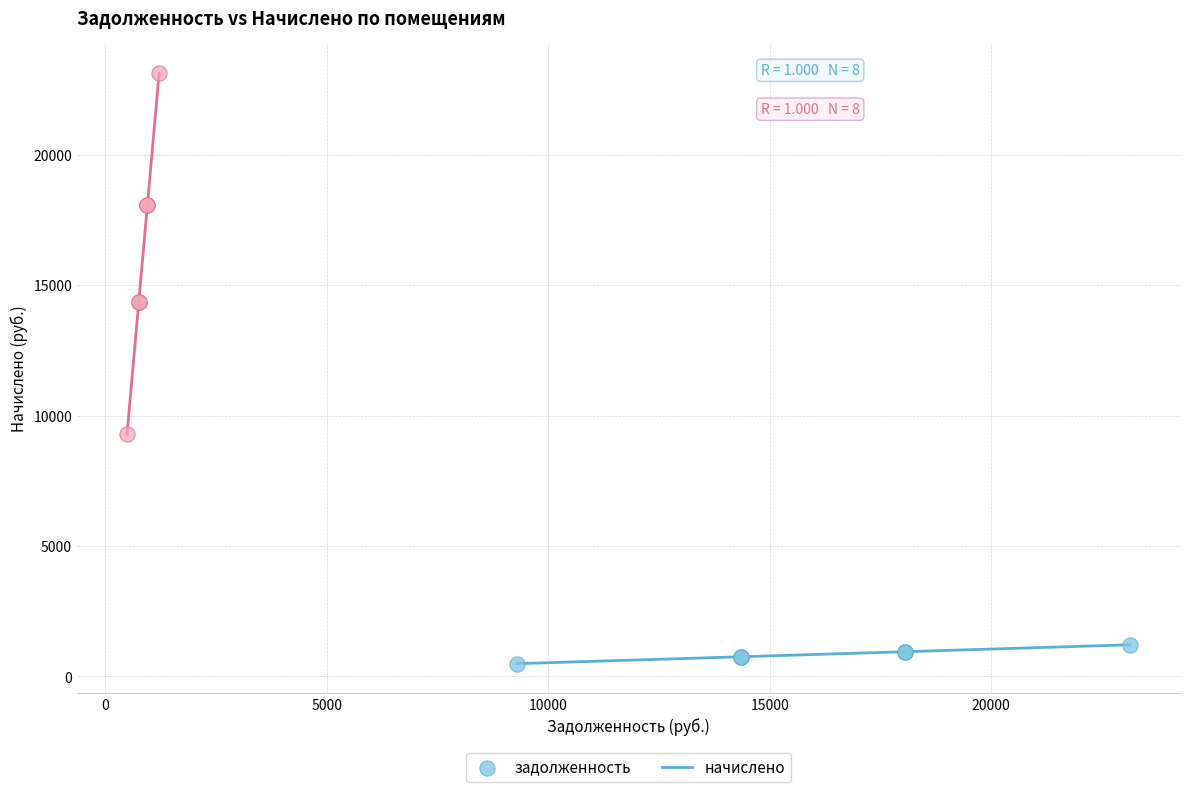

Which series has the widest spread of Y values?

начислено